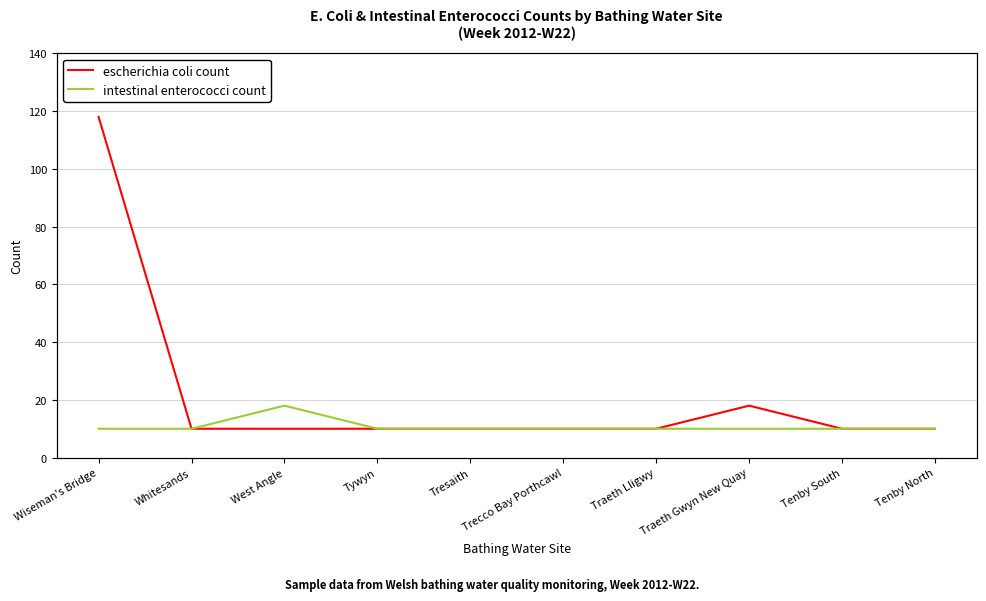

At which category does the chart reach its peak across all series?

Wiseman's Bridge